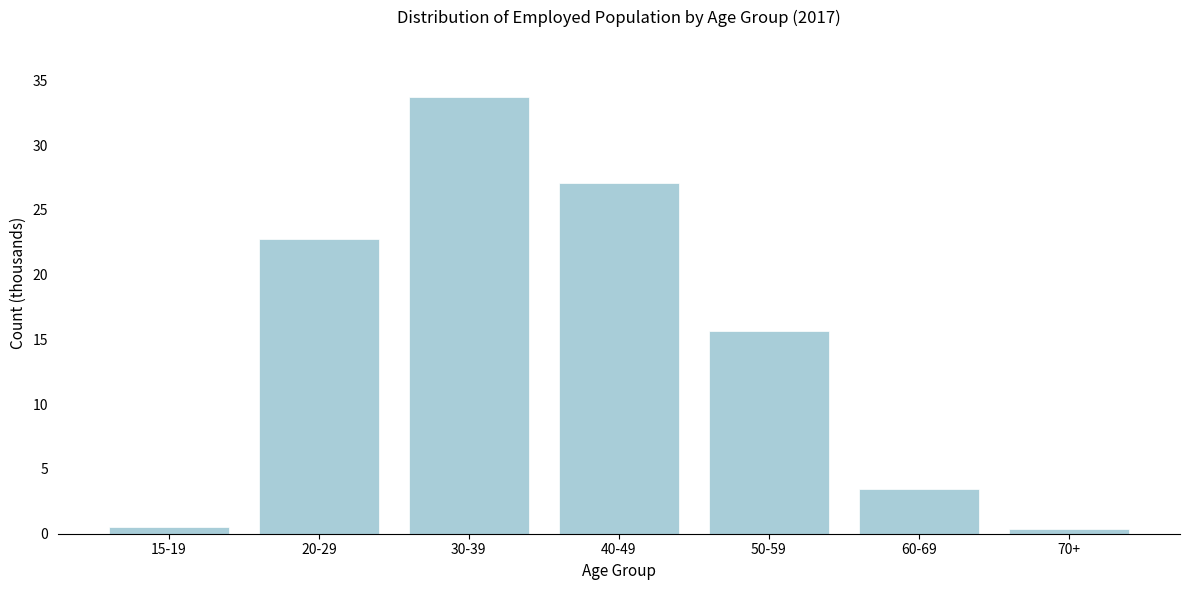

Reading left to right, extract all data points from this chart.

15-19=0.6	20-29=22.7	30-39=33.7	40-49=27.1	50-59=15.7	60-69=3.5	70+=0.4